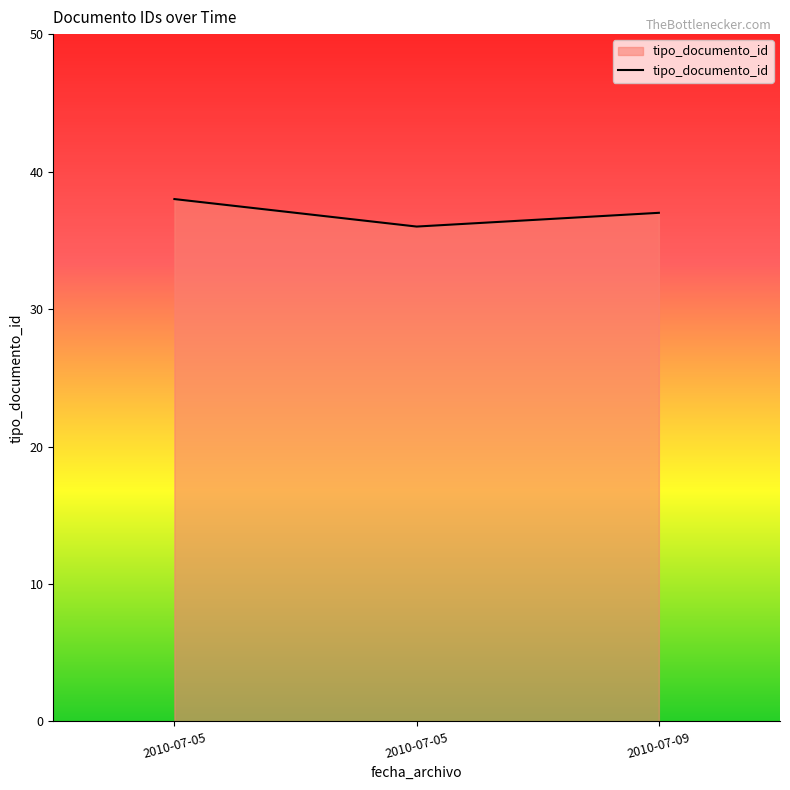

Rank the categories by value from lowest to highest.

2010-07-05, 2010-07-09, 2010-07-05